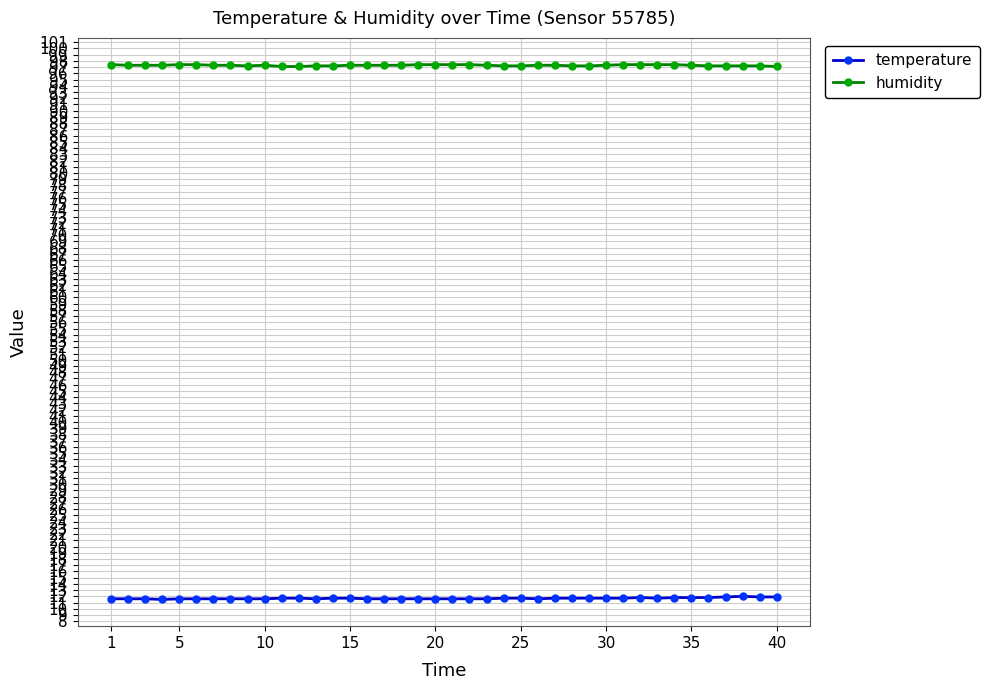

At how many categories does at least one series exceed 20?

40